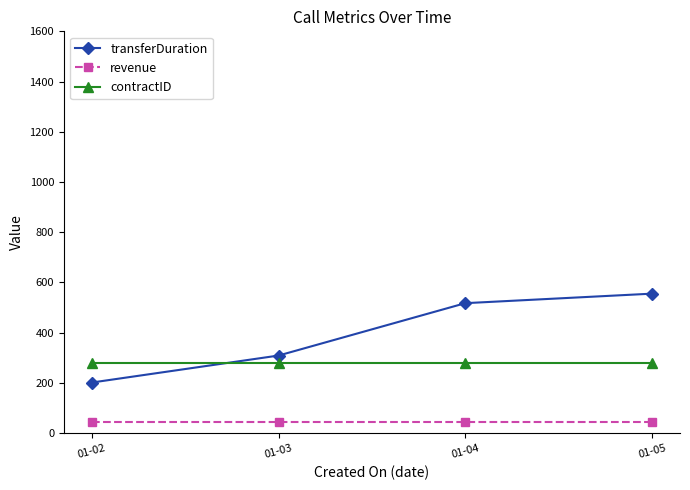

At which label is transferDuration closest to 378?

01-03